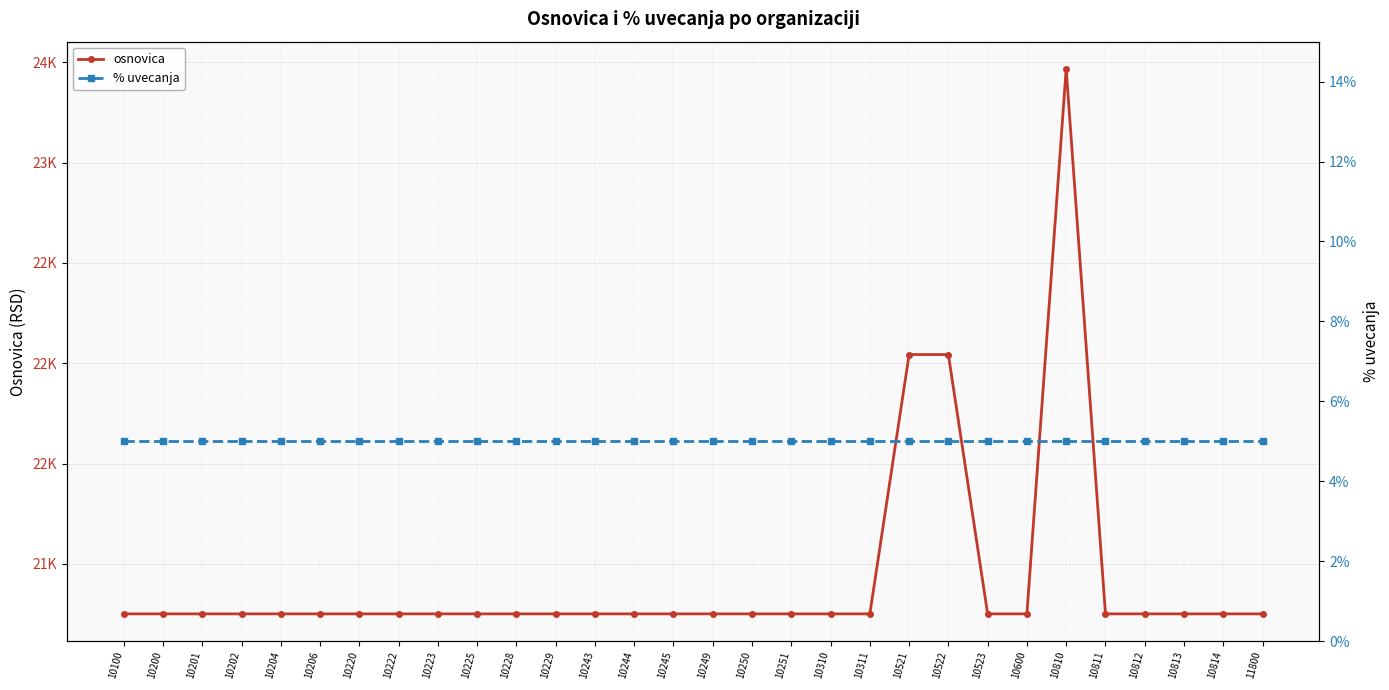

At how many categories does at least one series exceed 16943?

30